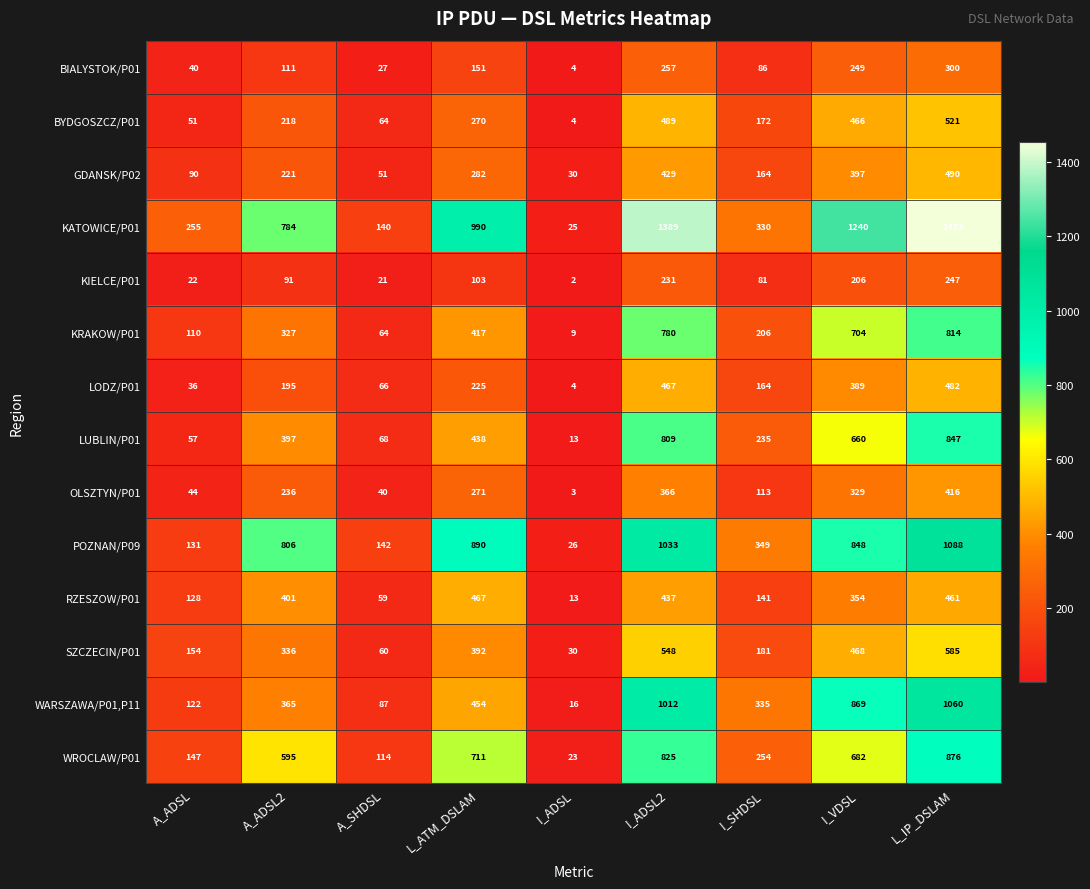

Which series has the largest total across all categories?

KATOWICE/P01